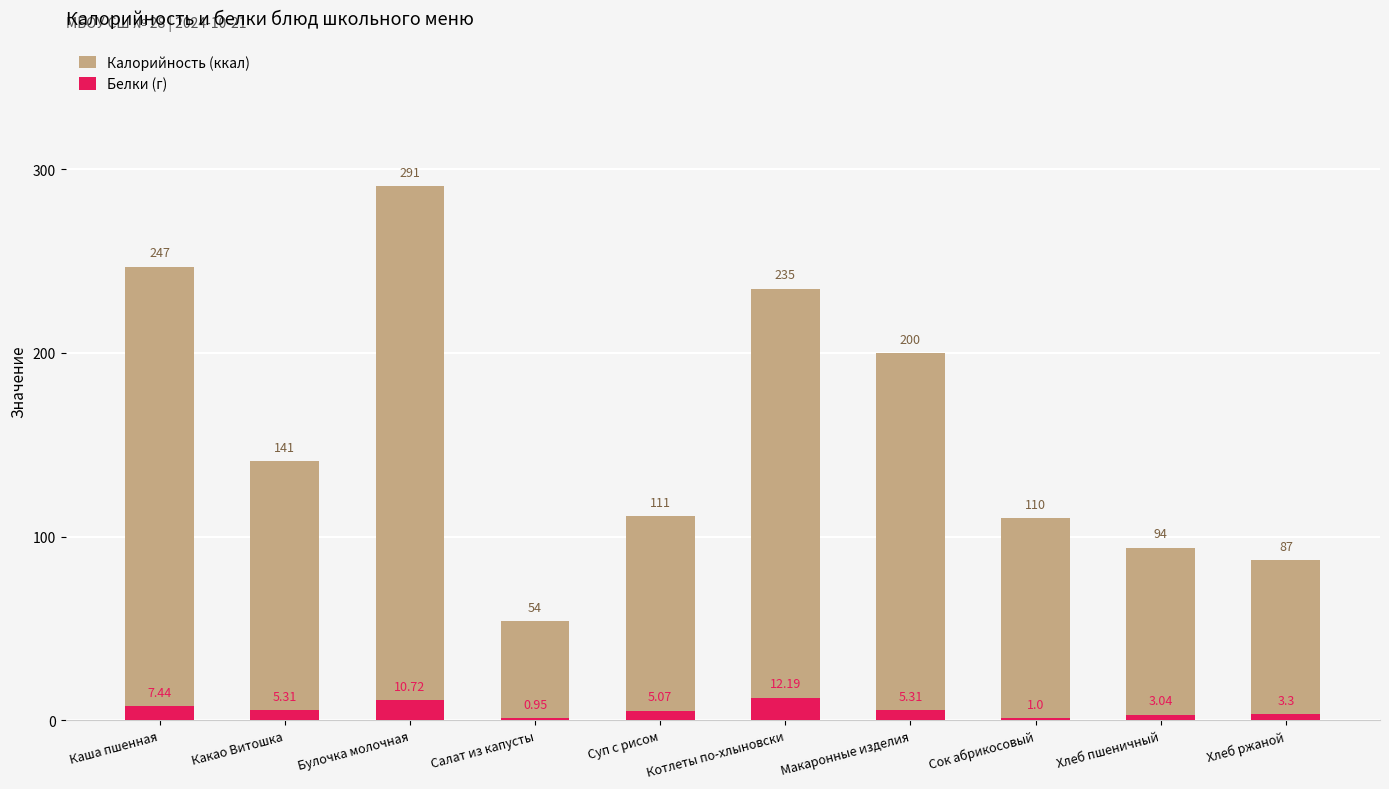

At which label does Белки (г) reach its minimum?

Салат из капусты